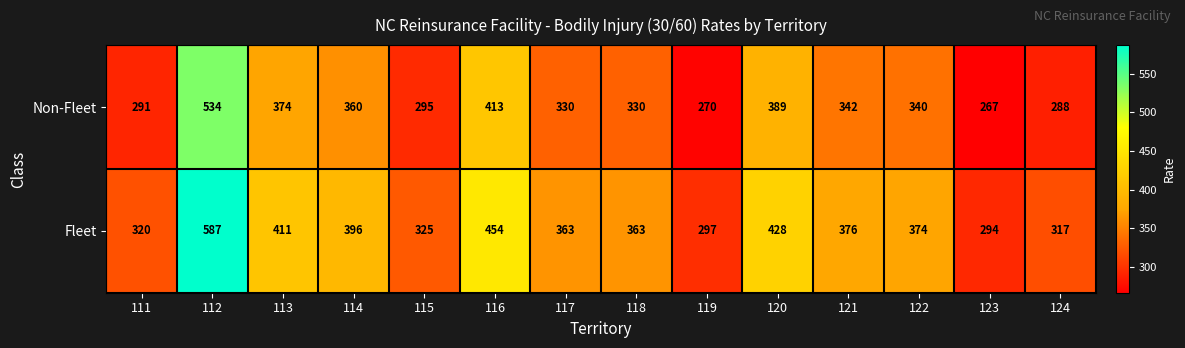

The Non-Fleet series shows 534 at 112. True or false?

True